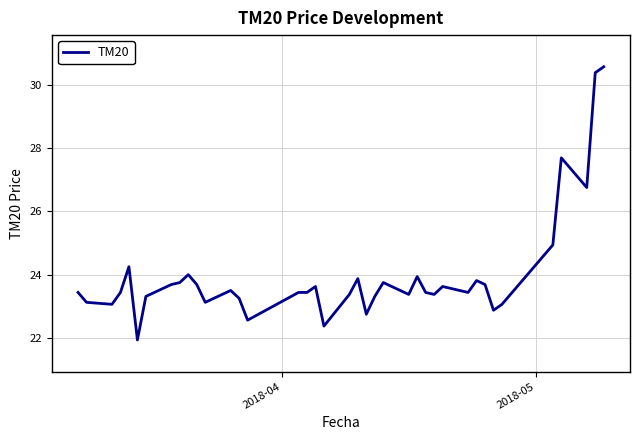

What is the difference between the maximum and minimum values?

8.6